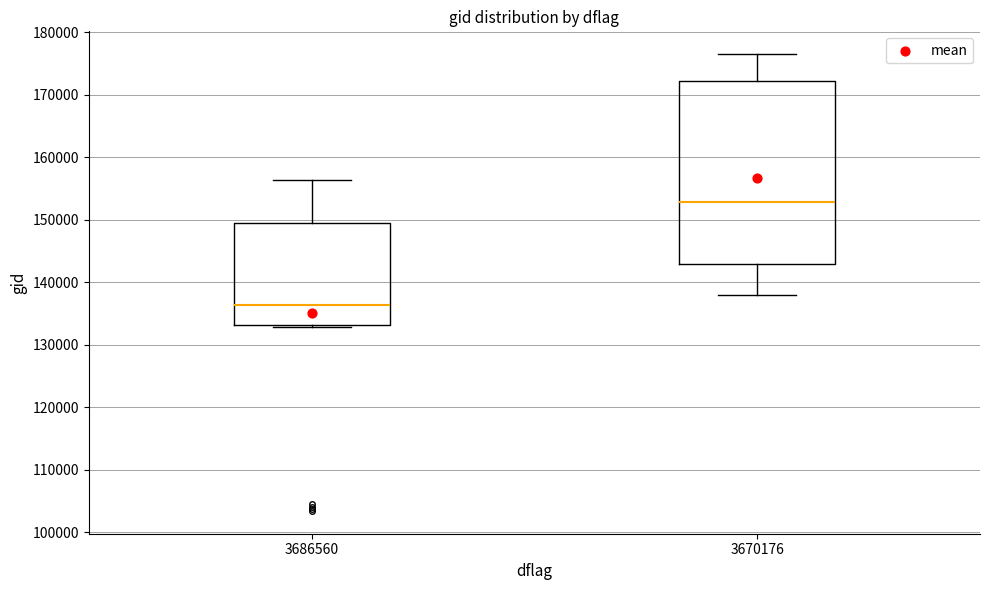

Reading left to right, transcribe this box plot: for each box, give where its median line is, the range the box spans, and where its two whiskers end, as read against the y-axis. The values are not printed on the chart, so give them approximately, as read against the axis.

3686560: median 136000, box 133000 to 150000, whiskers 133000 to 156000
3670176: median 153000, box 143000 to 172000, whiskers 138000 to 176000